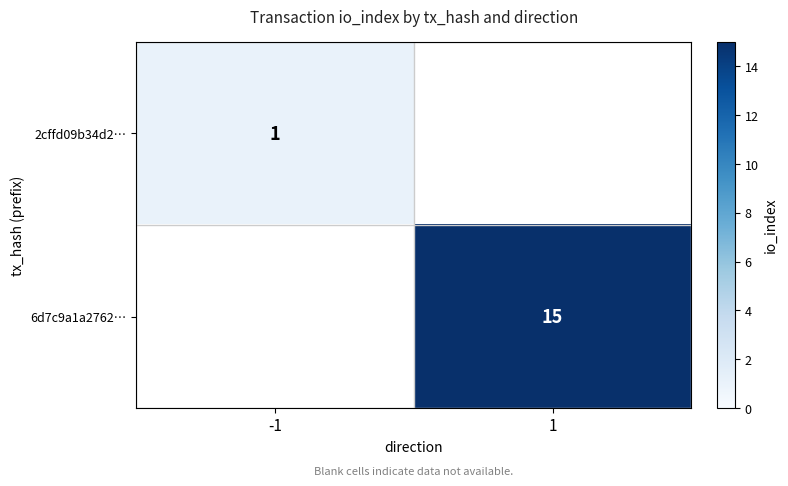

True or false: 2cffd09b34d2… has a value of 1 at -1.

True